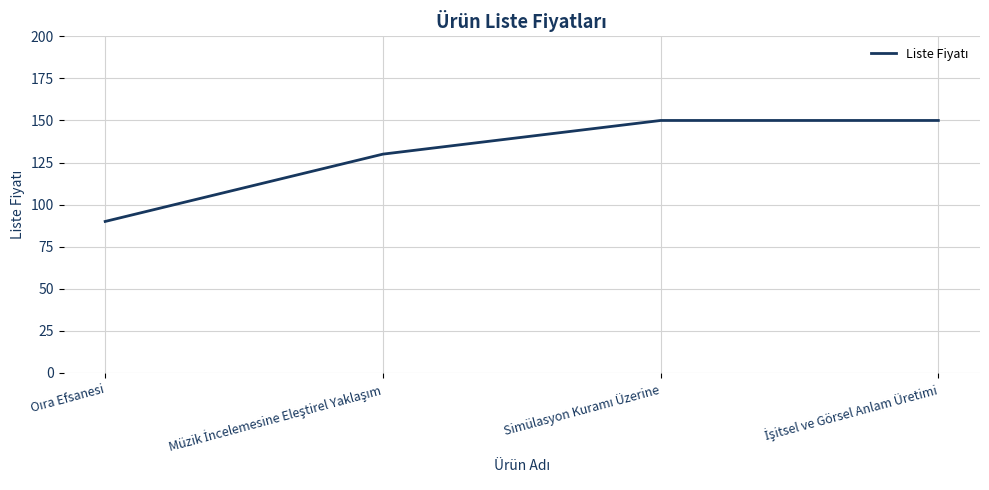

True or false: there are more than 1 points higher than both neighbors.

False